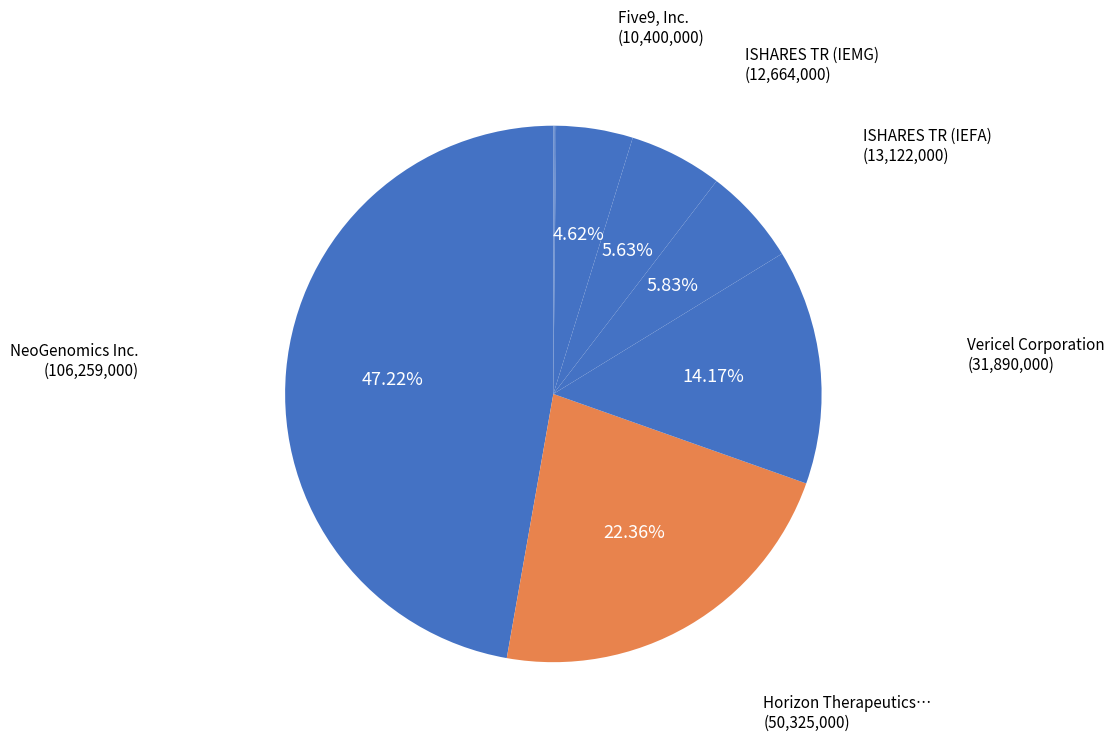

How many segments does this pie chart have?

12